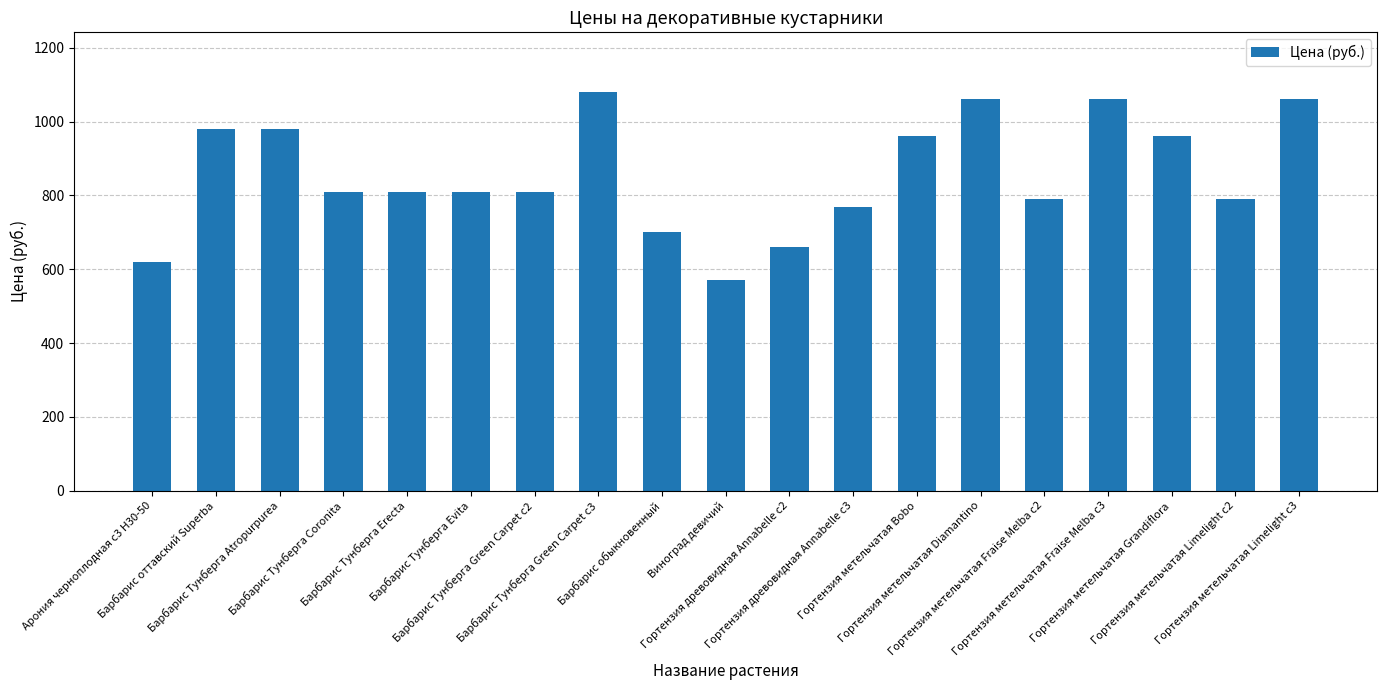

How many bars are there in total?

19